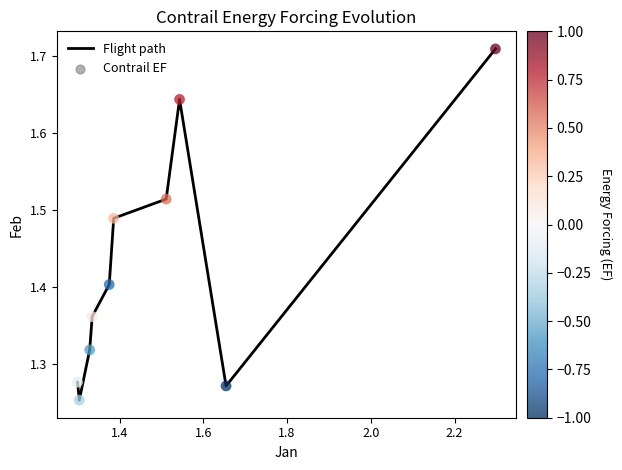

What is the difference between the maximum and minimum values?

0.5